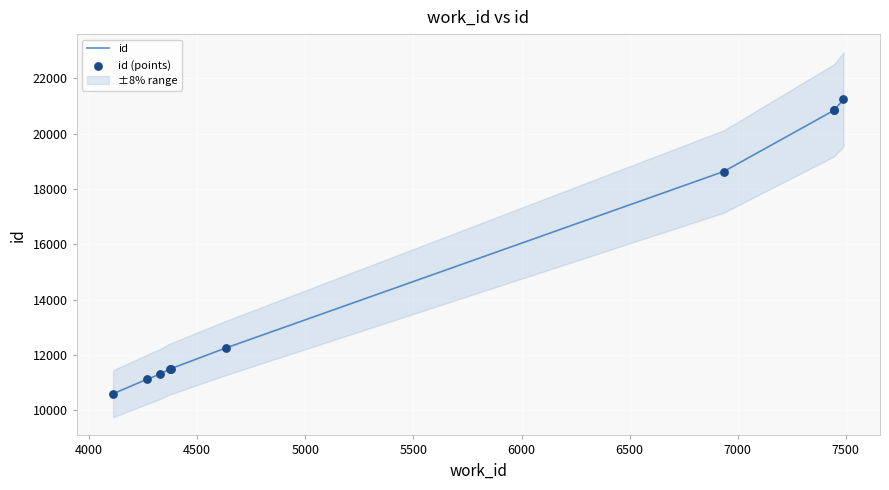

At how many categories does at least one series exceed 10689?

9